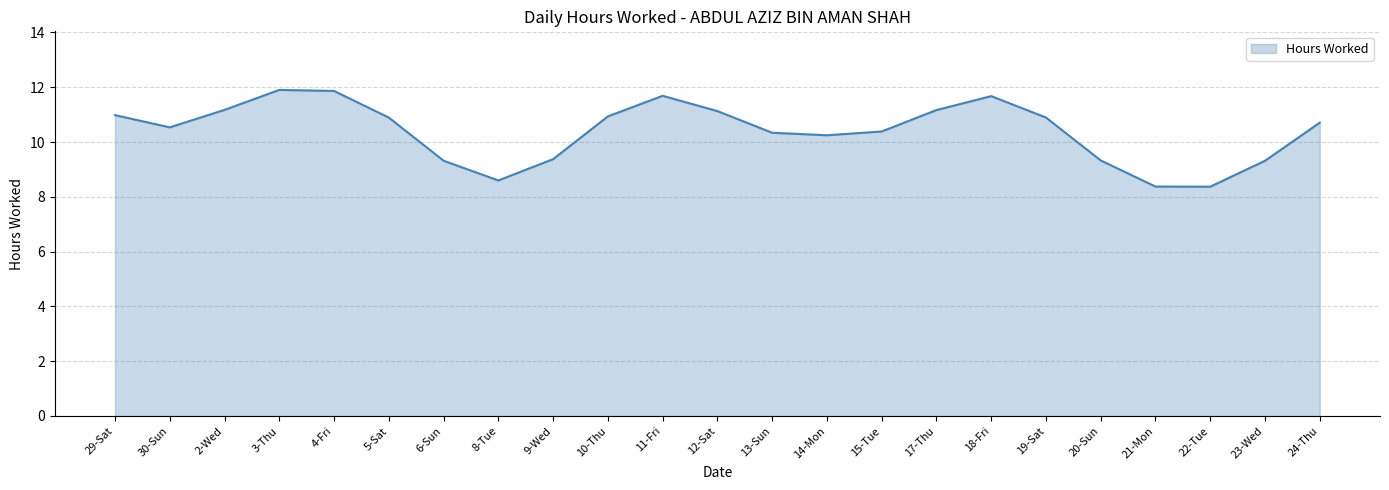

What is the maximum value shown in the chart?

11.9